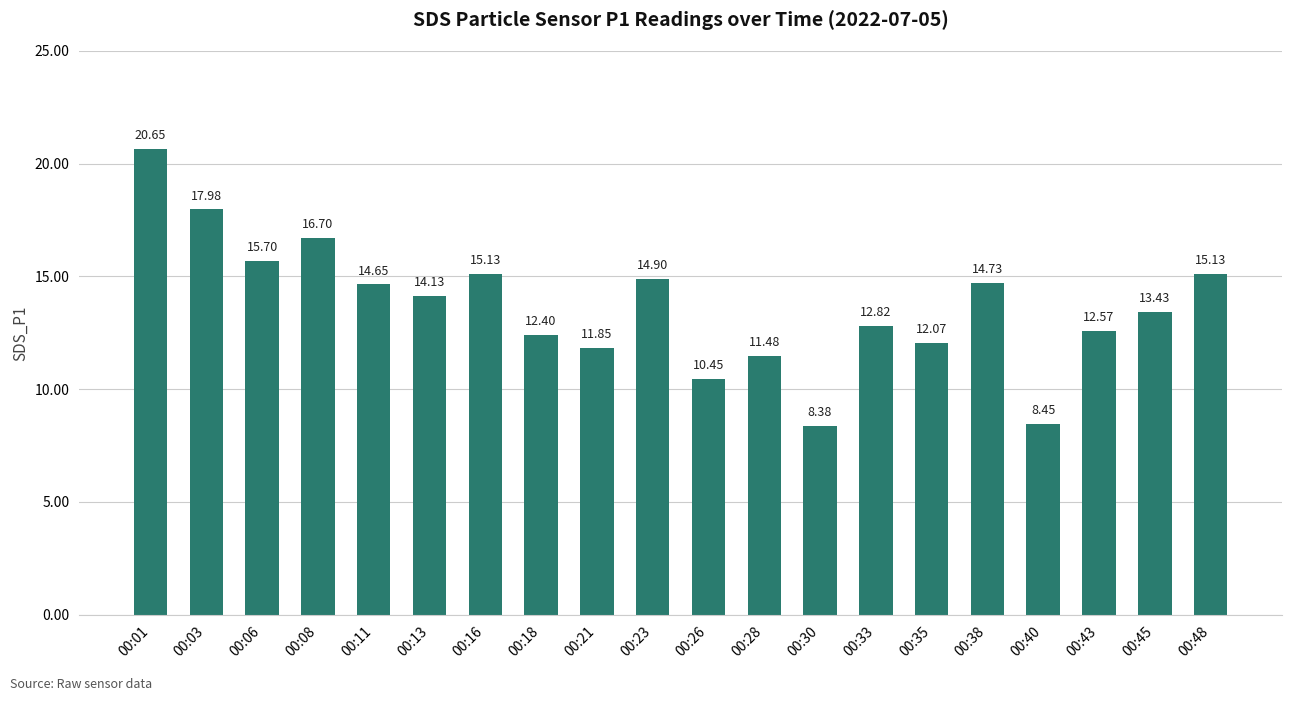

What is the change in value from 00:08 to 00:43?

-4.1